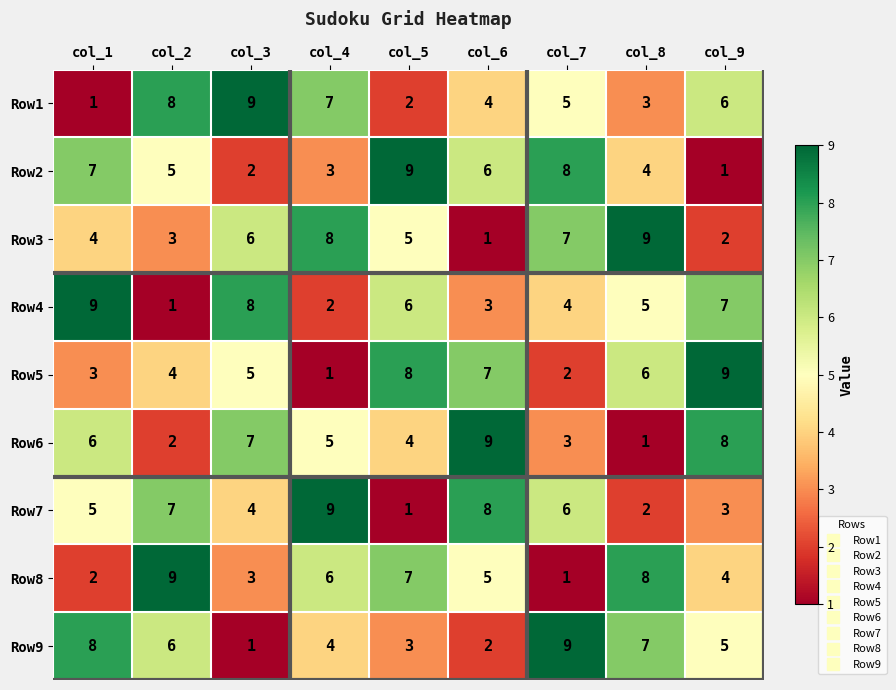

At which label does Row1 first exceed 5?

col_2